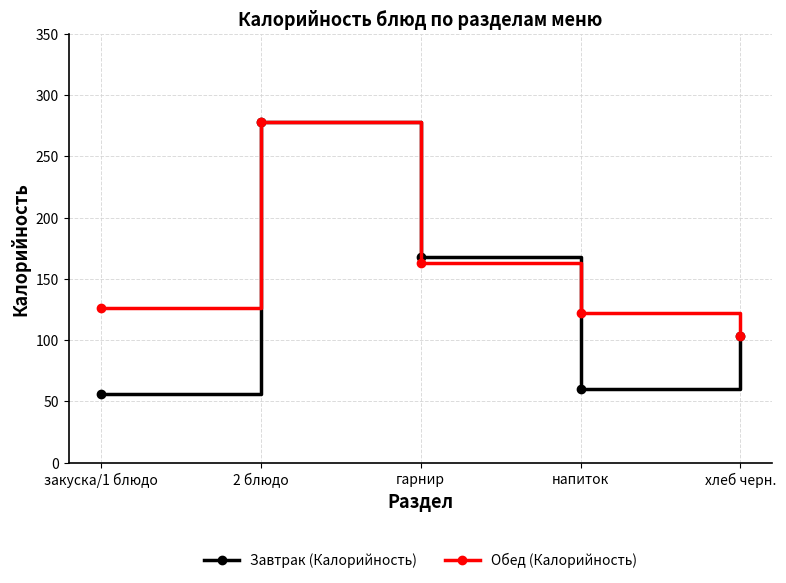

True or false: Обед (Калорийность) has more than 2 interior local peaks.

False